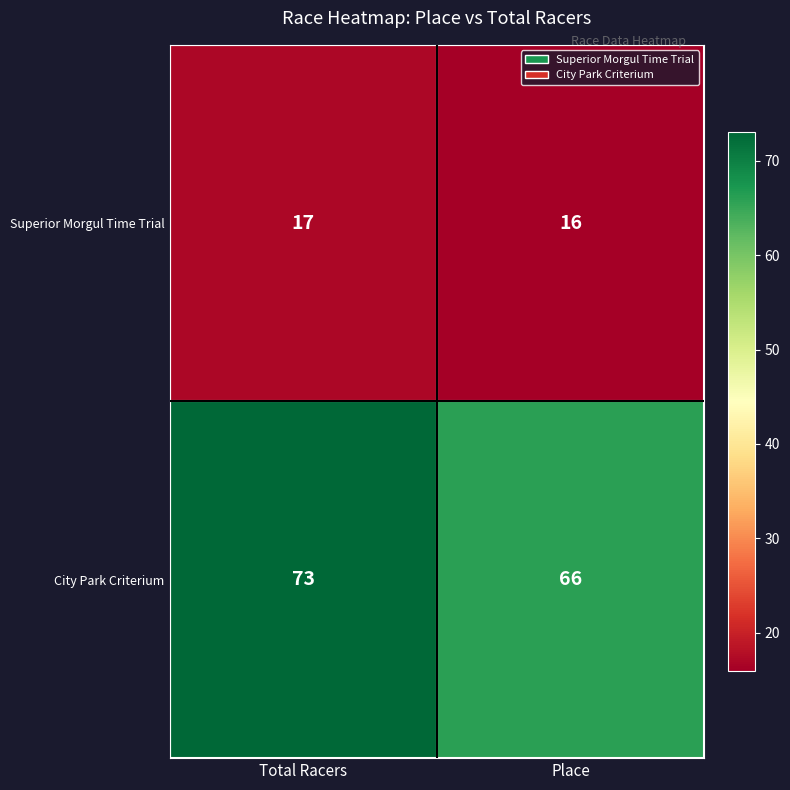

List the series in order of their peak value, lowest first.

Superior Morgul Time Trial, City Park Criterium